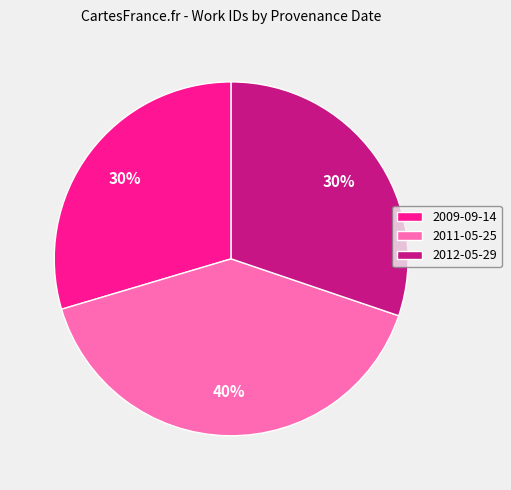

What percentage is the 2009-09-14 slice, to the nearest percent?

30%